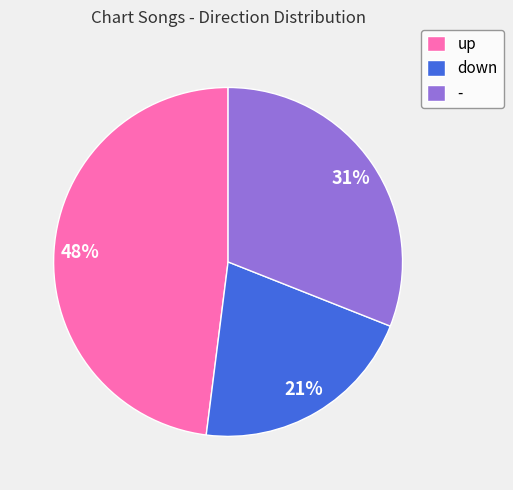

To the nearest percent, what percentage of the pie is -?

31%